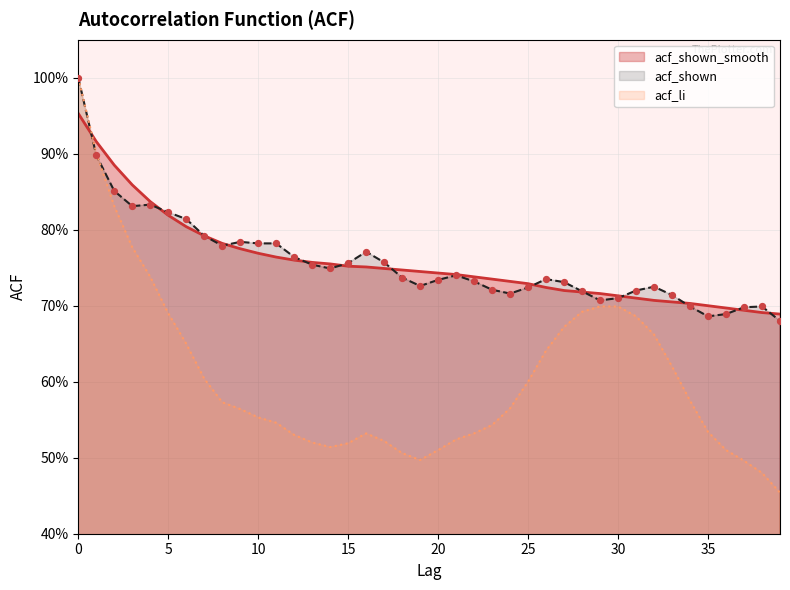

What are all the series names shown in the legend?

acf_shown_smooth, acf_shown, acf_li